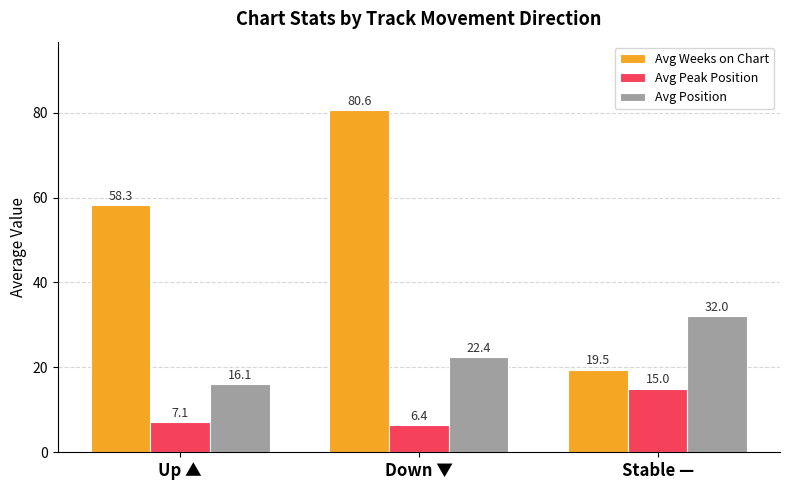

What is the difference between the maximum and minimum values in the Avg Peak Position series?

8.6